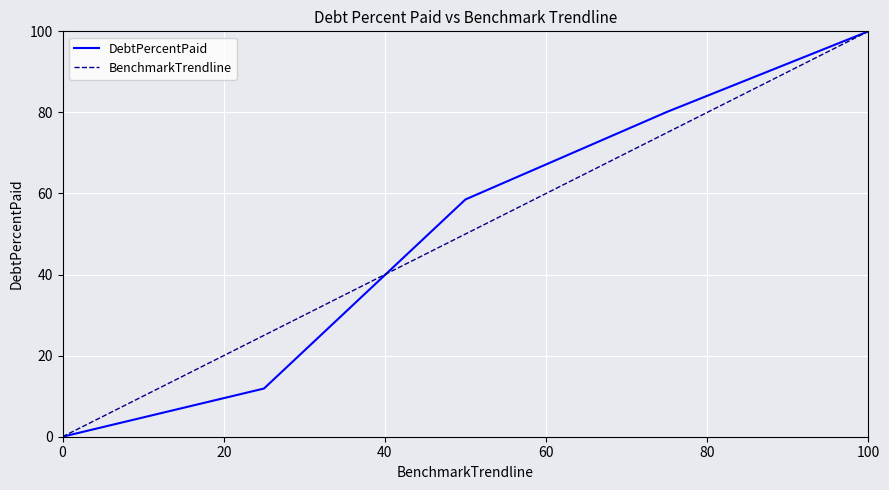

How many lines are shown in the chart?

2